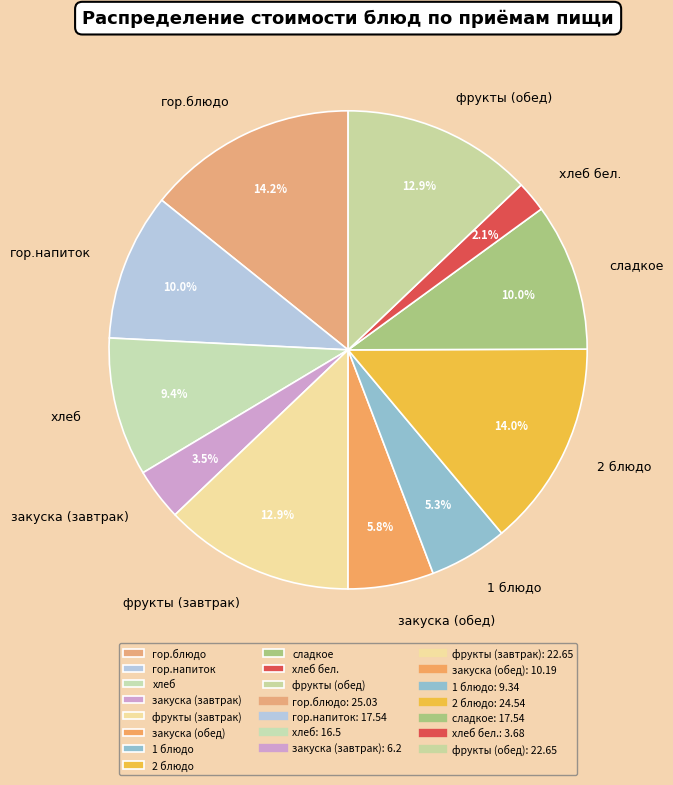

Which category has the smallest portion of the pie?

хлеб бел.